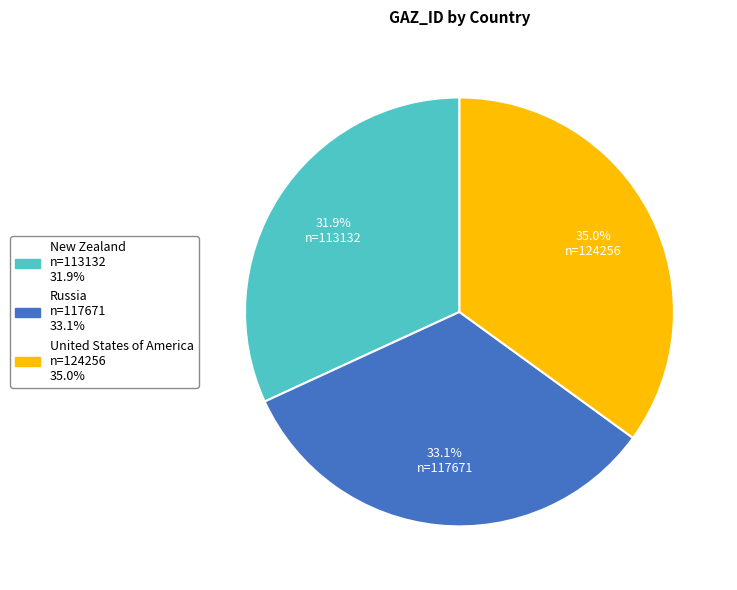

To the nearest percent, what percentage of the pie is Russia?

33%